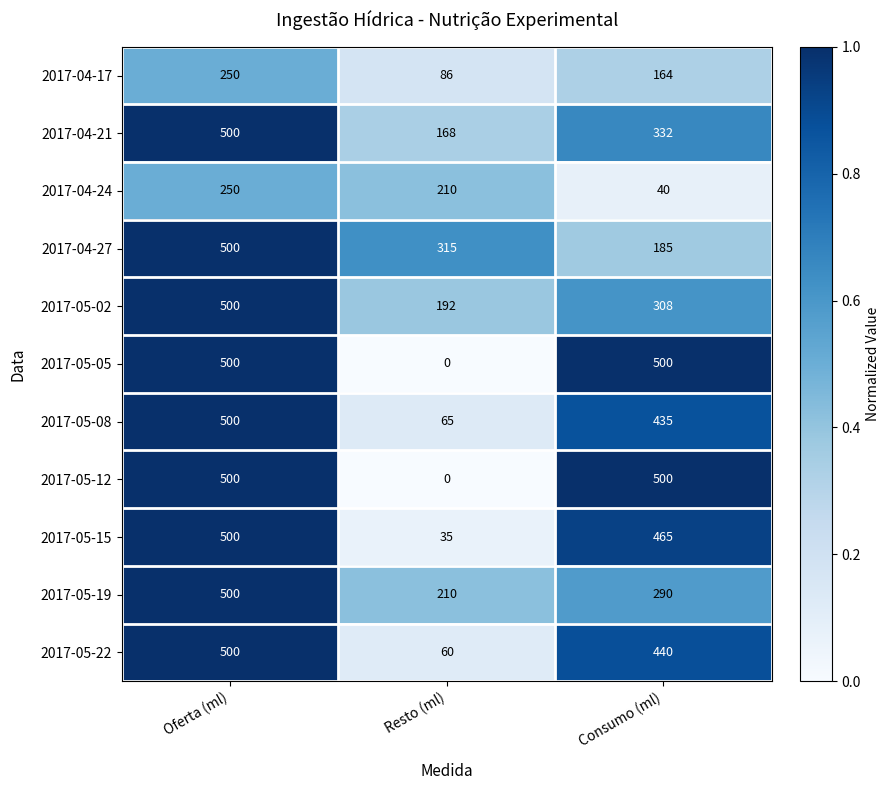

At how many categories does at least one series exceed 0?

3